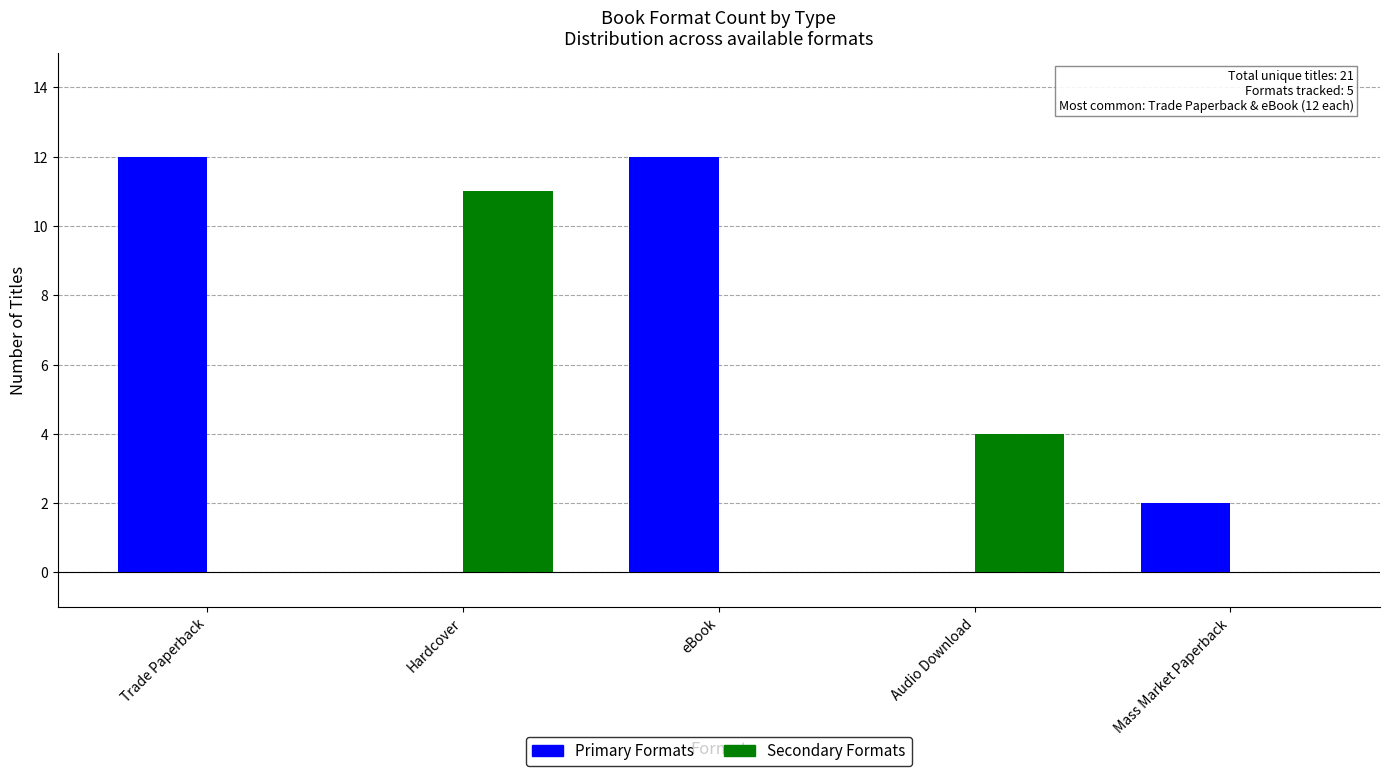

What are all the series names shown in the legend?

Primary Formats, Secondary Formats